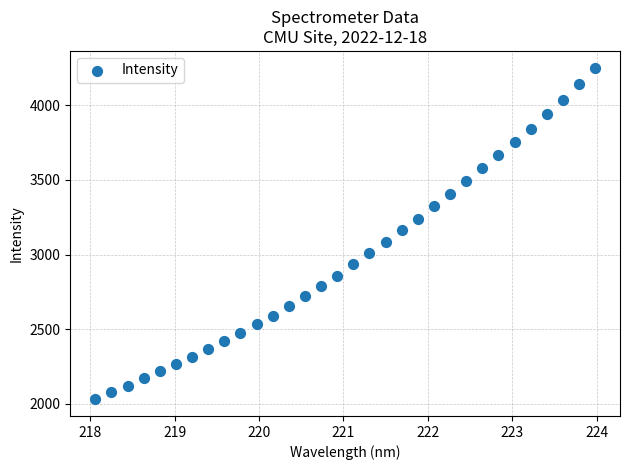

What is the range of X values (max minus min)?

5.9